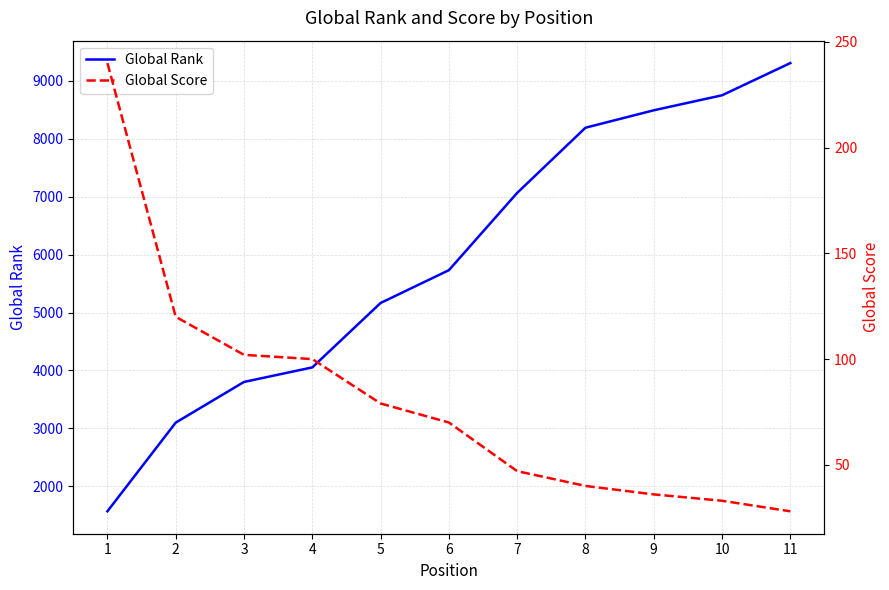

True or false: Global Rank and Global Score cross at least once.

False